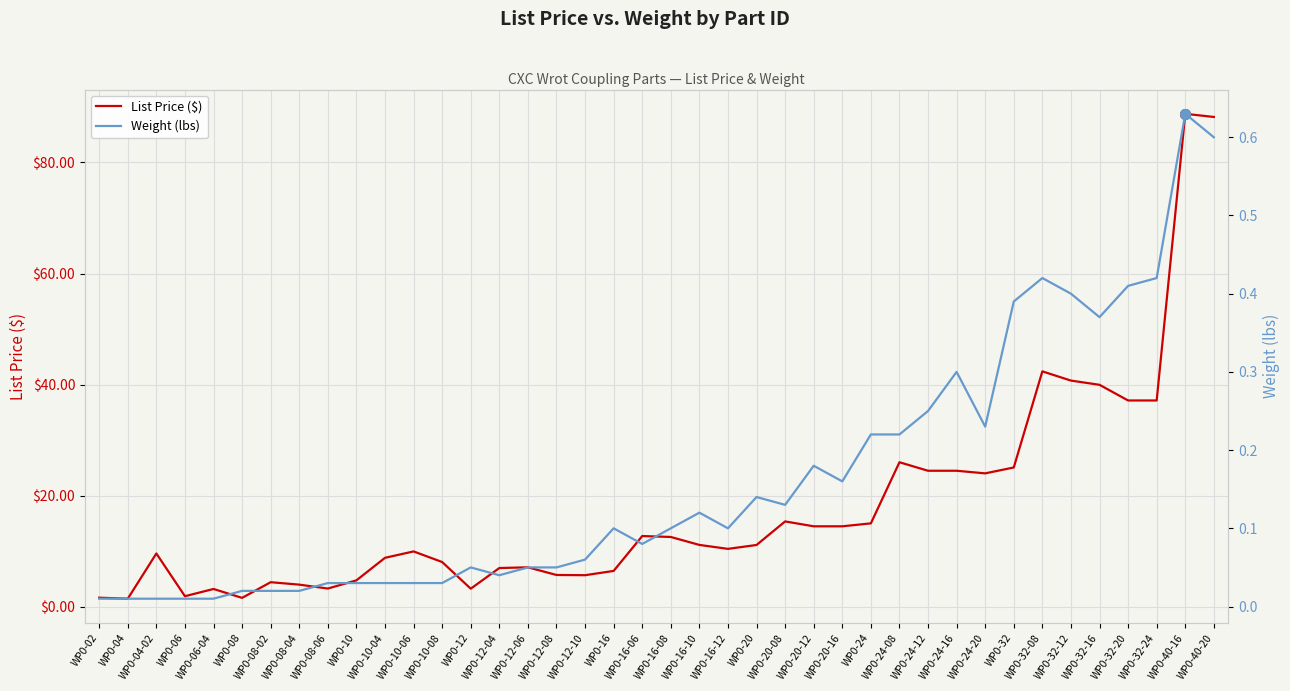

What is the total value across all series at WP0-32-08?

42.8